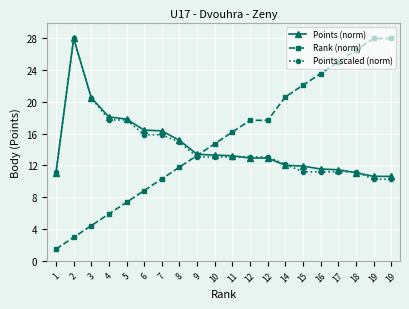

How many categories are shown in the chart?

20